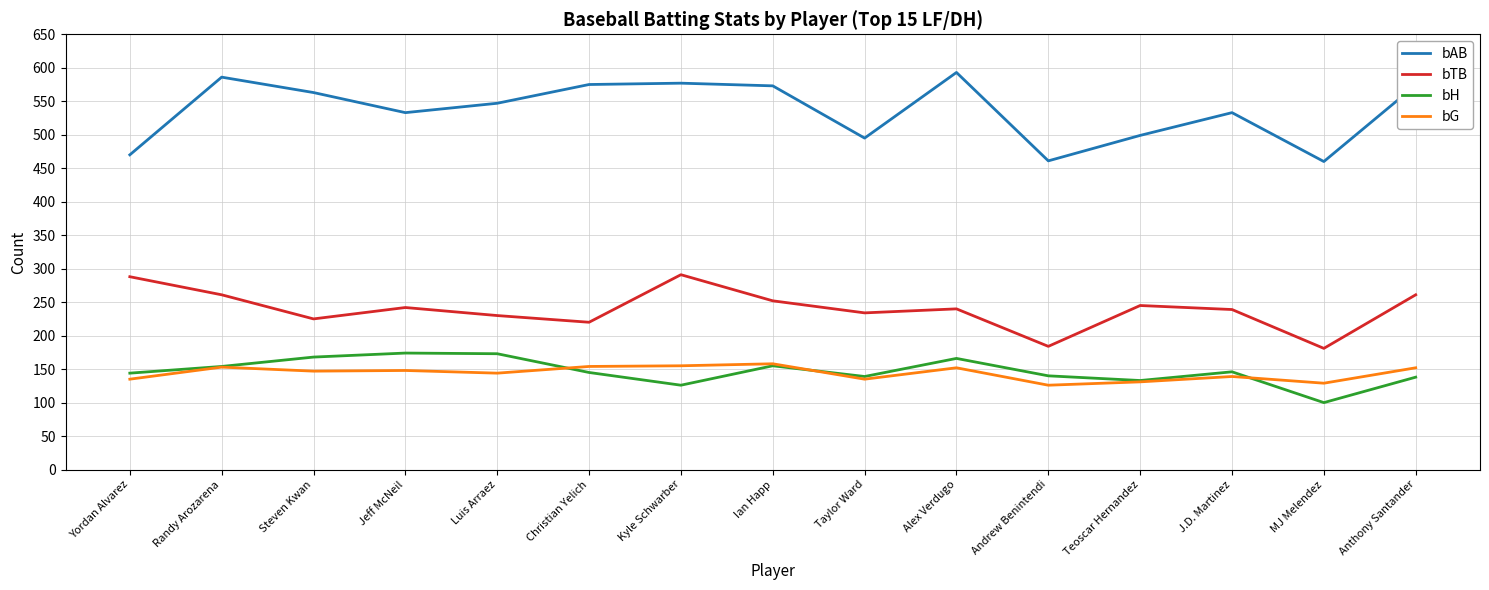

At how many categories does at least one series exceed 289?

15